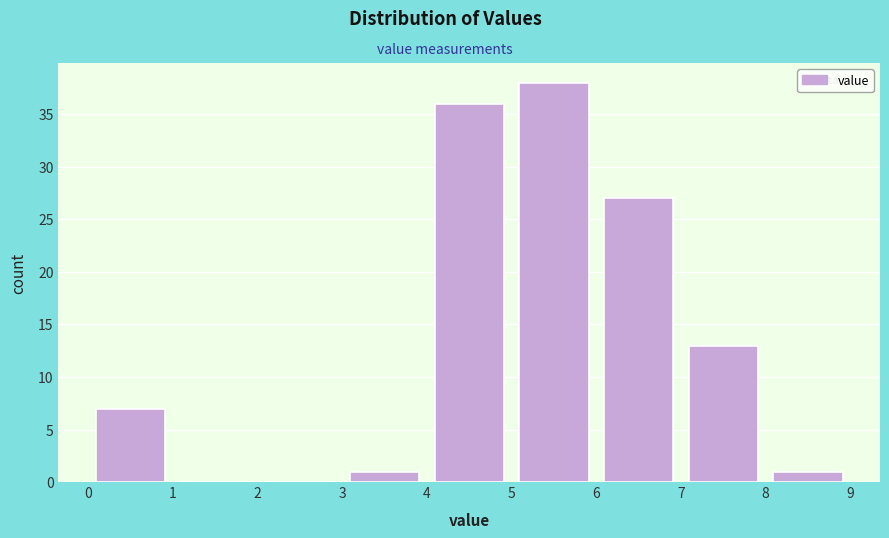

What is the height of the bar covering 4 to 5 on the x-axis? The values are not printed on the chart, so give them approximately, as read against the axis.

36